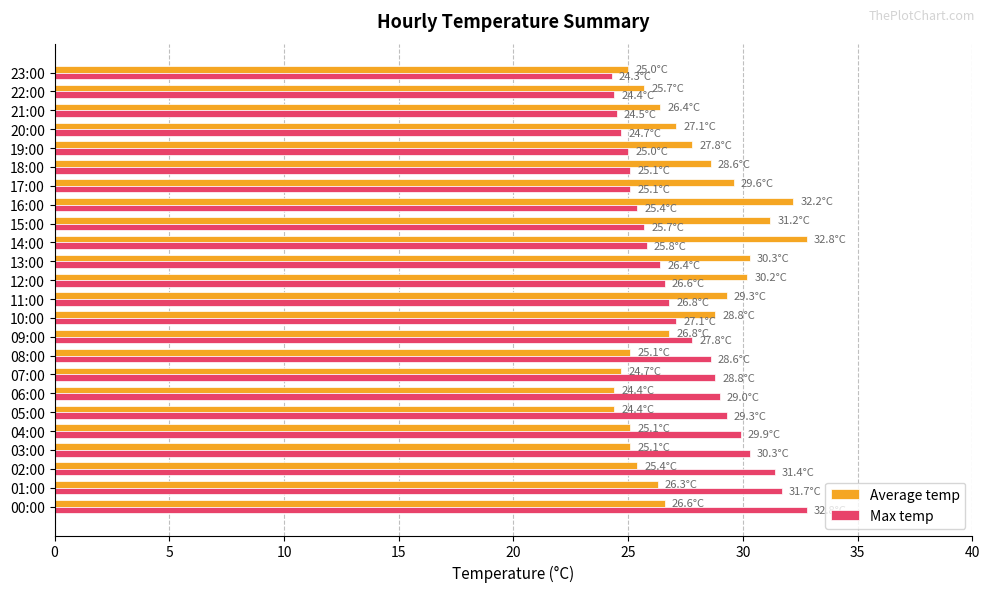

What is the sum of the Max temp values at 00:00 and 07:00?

61.6